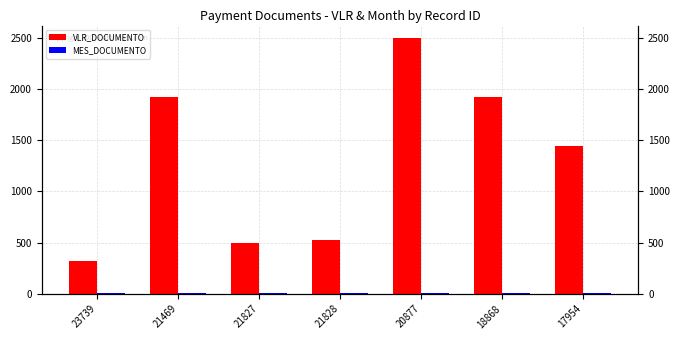

At which label is MES_DOCUMENTO closest to 7?

18868